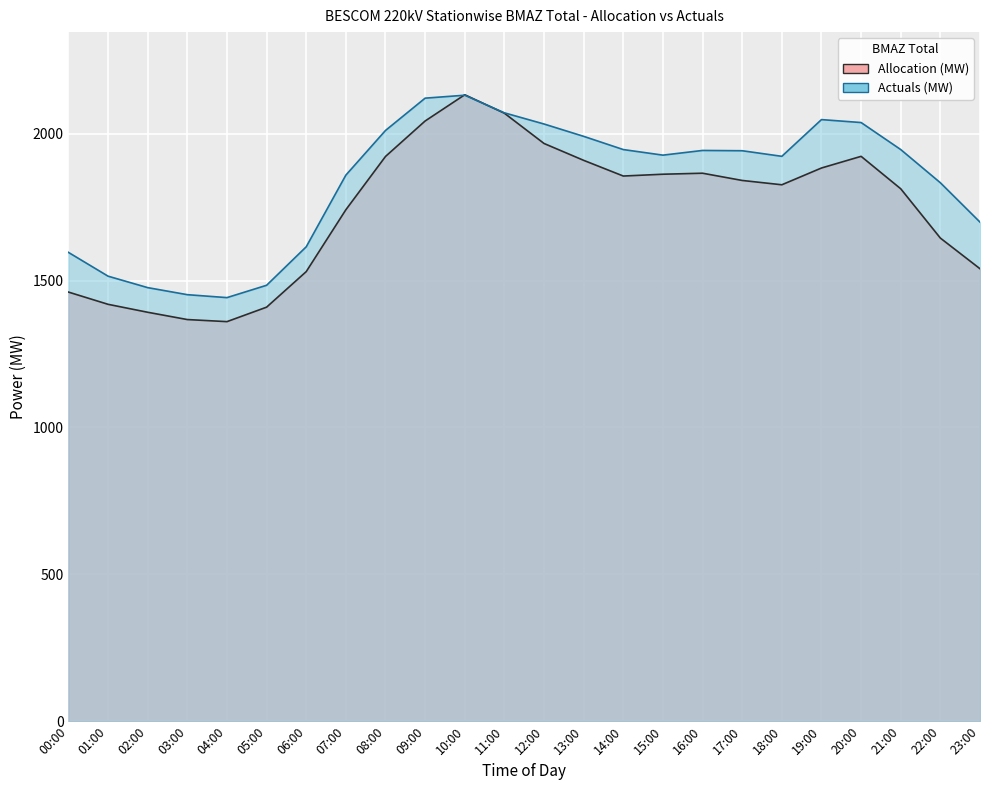

At how many categories does at least one series exceed 1425?

24